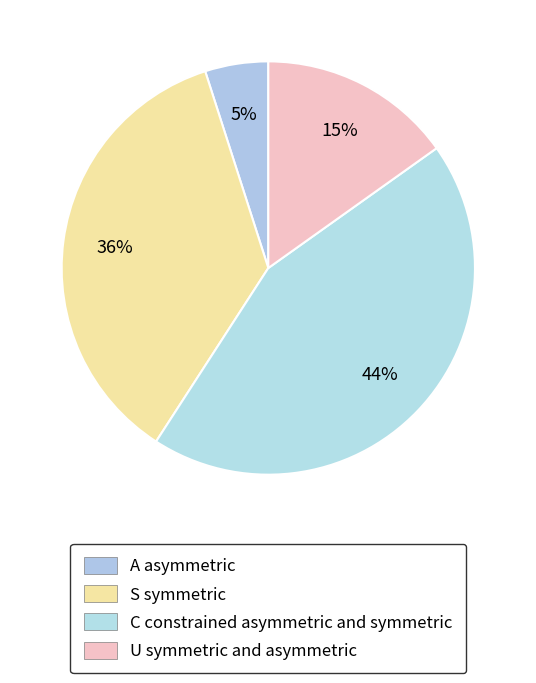

Count the number of slices in the pie.

4